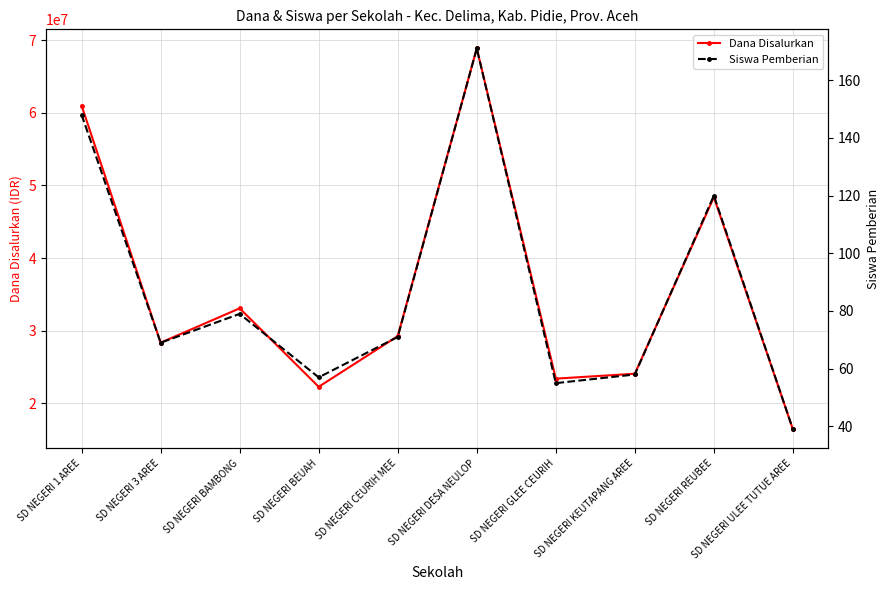

How many lines are shown in the chart?

2